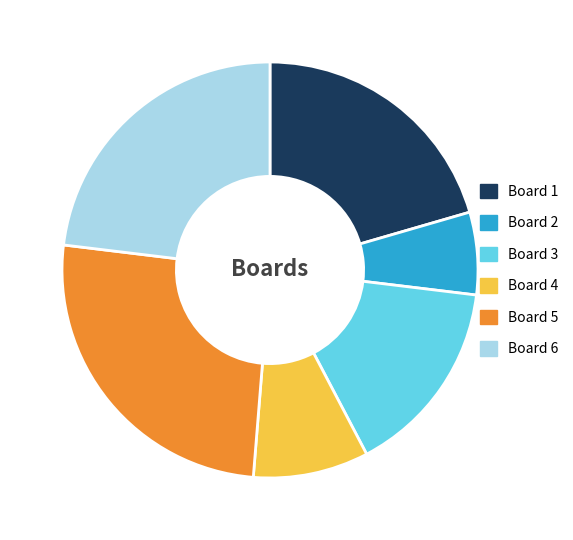

Is it true that Board 4 is 9% of the pie?

True